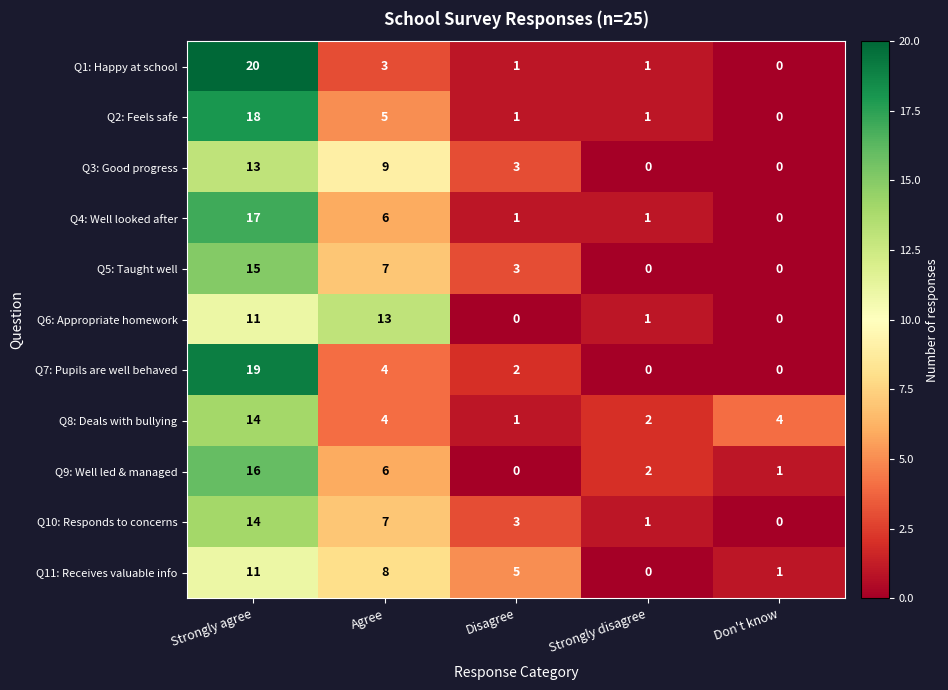

Count the number of categories in the chart.

5